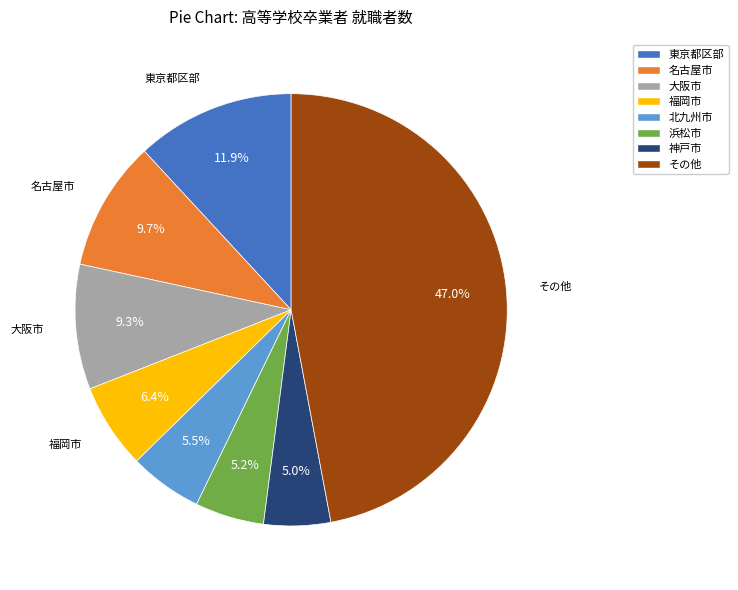

Is there a majority slice in this chart?

No